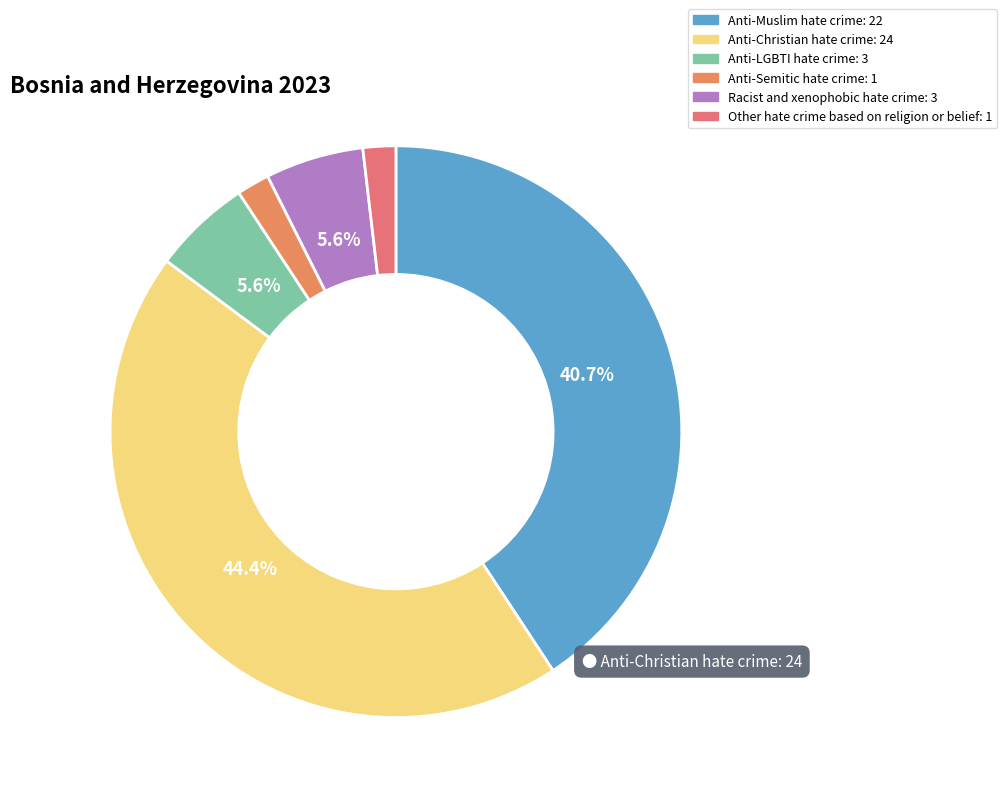

True or false: Anti-Semitic hate crime accounts for 2% of the total.

True